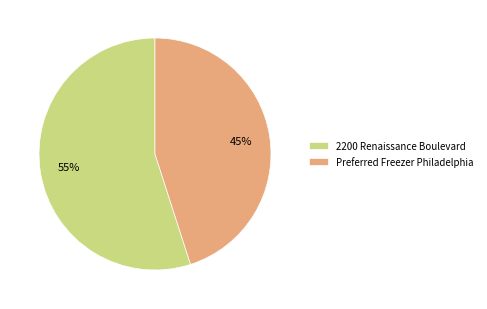

Count the number of slices in the pie.

2